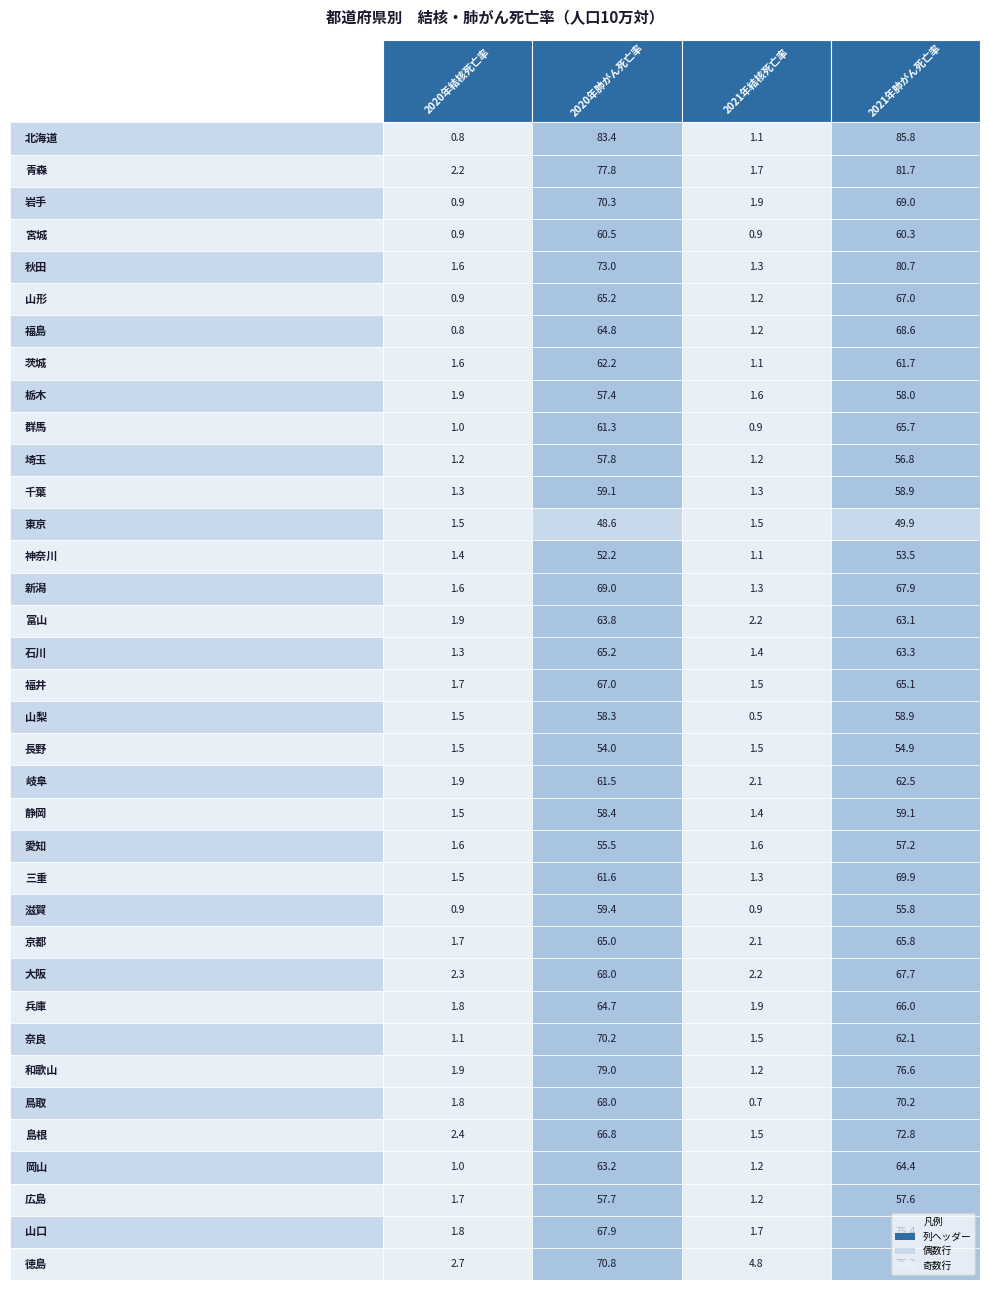

What is the sum of the 鳥取 values at 宮城 and 青森?

138.2